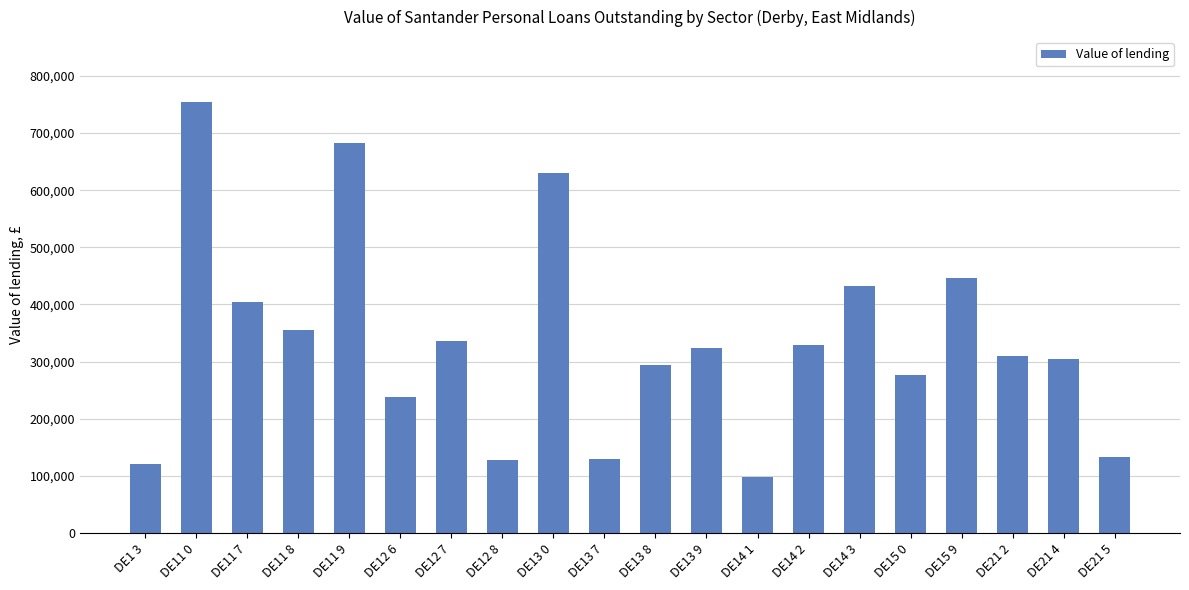

Between DE15 0 and DE12 8, which is larger?

DE15 0